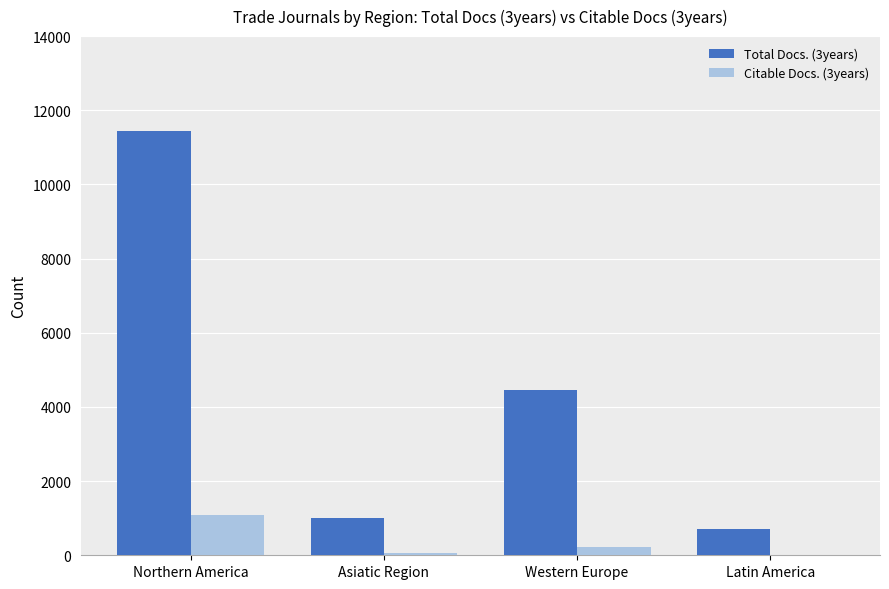

Does the chart contain stacked bars?

No